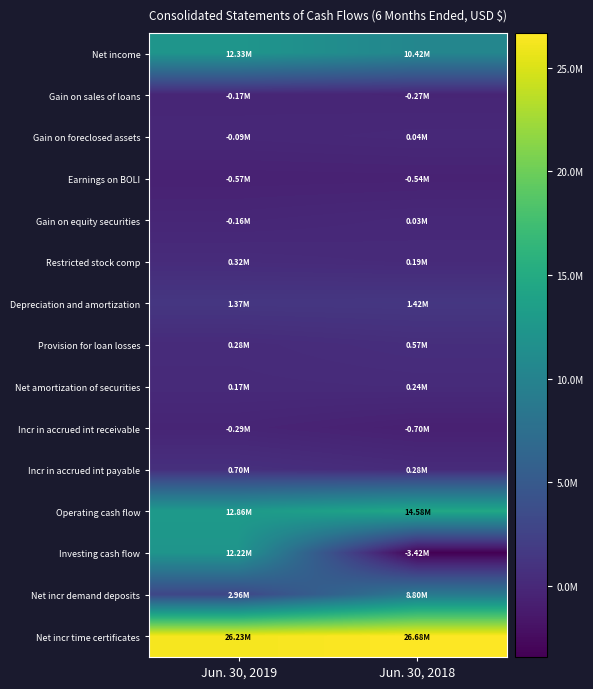

Count the number of data series in this chart.

15